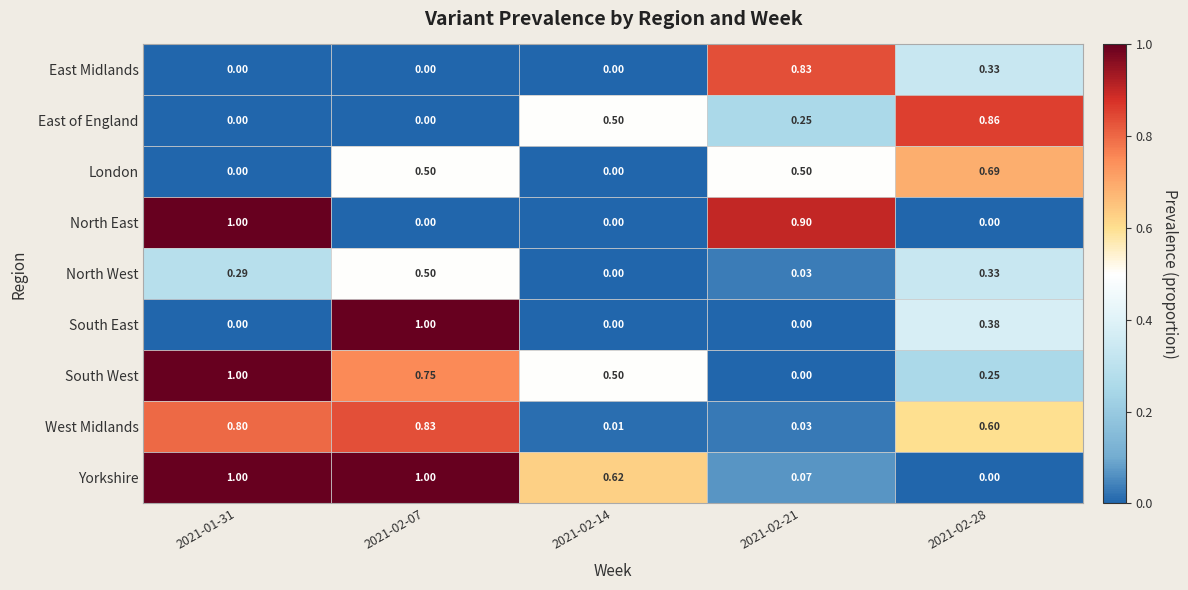

Which series has the largest total across all categories?

Yorkshire